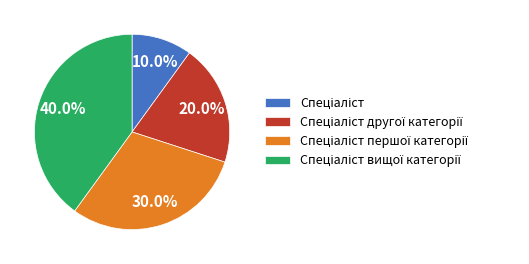

Is there a majority slice in this chart?

No